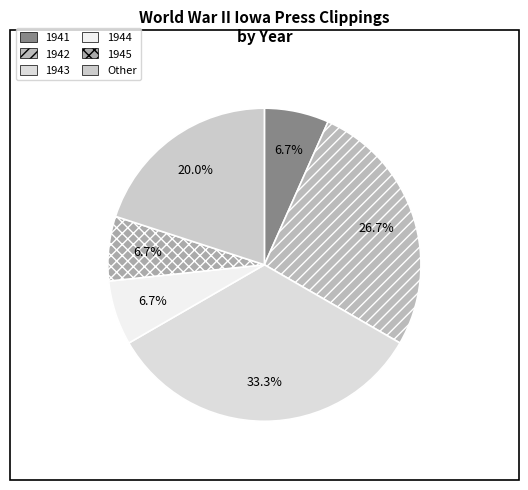

To the nearest percent, what is the difference between the largest and smallest slice percentages?

27%